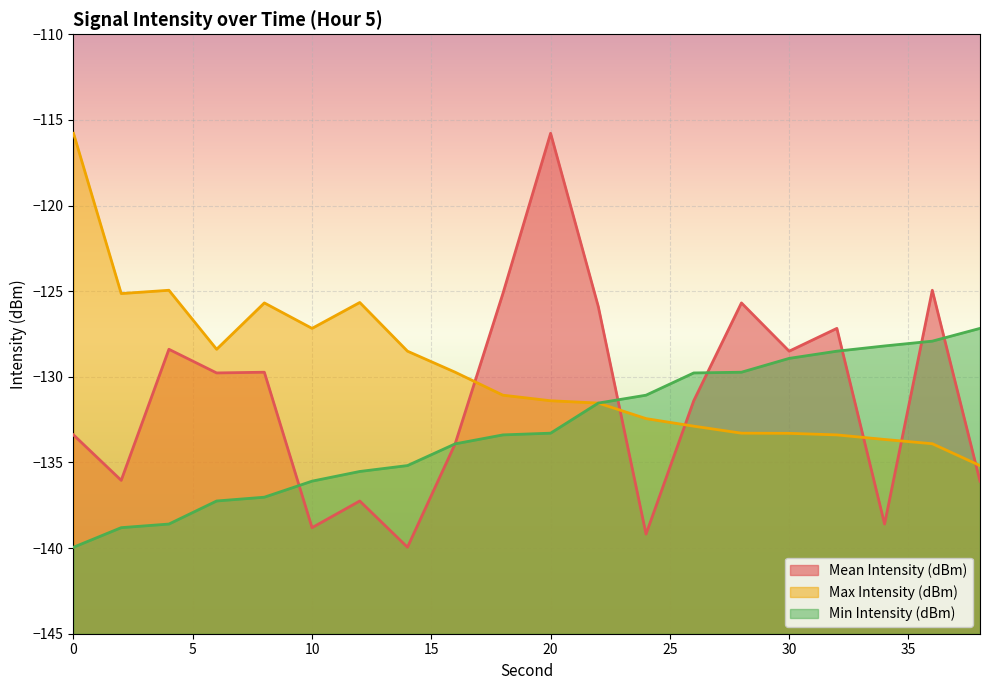

Which series changed the most between 10 and 34?

Min Intensity (dBm)